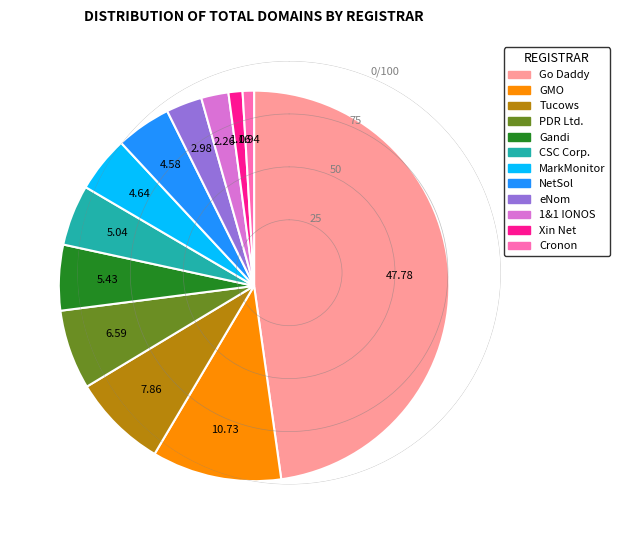

Does any single category account for the majority?

No